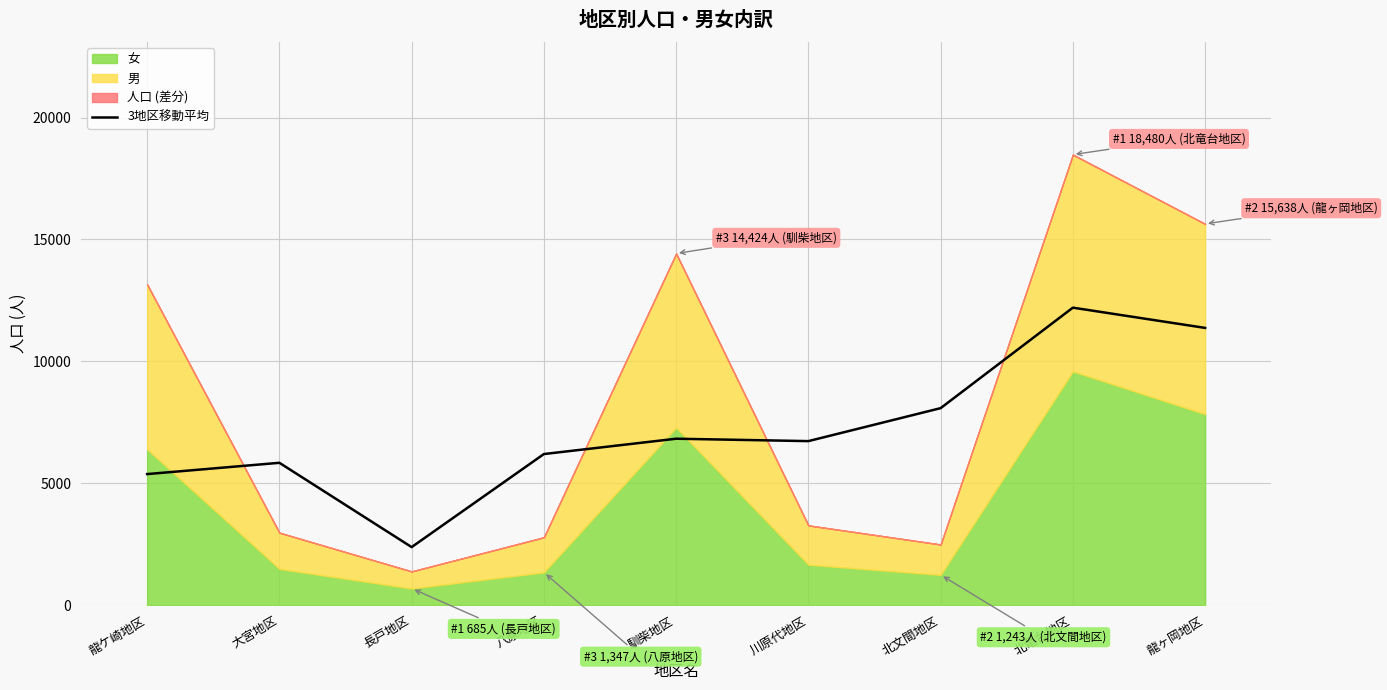

Reading right to left, list all the values displayed in this chart.

龍ヶ岡地区=11372.7	北竜台地区=12203.0	北文間地区=8081.7	川原代地区=6729.7	馴柴地区=6828.3	八原地区=6199.3	長戸地区=2383.0	大宮地区=5840.3	龍ケ崎地区=5378.0